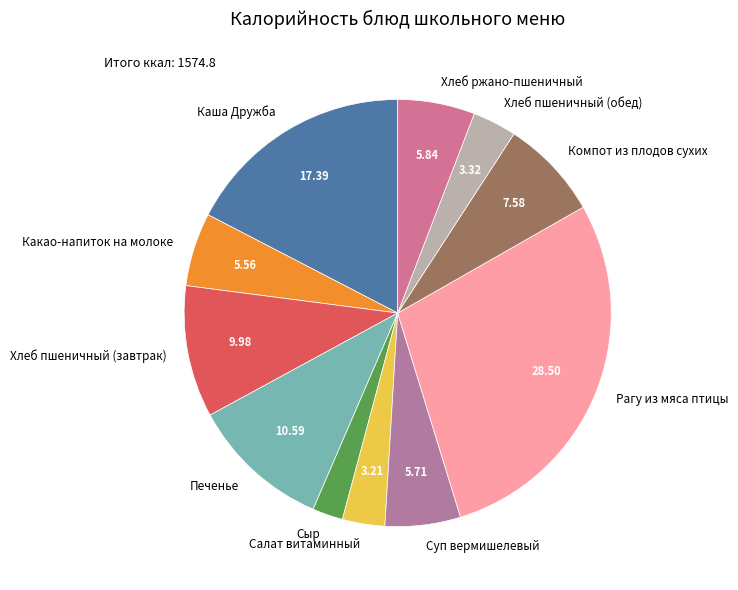

Is the sum of Суп вермишелевый and Сыр greater than half?

No